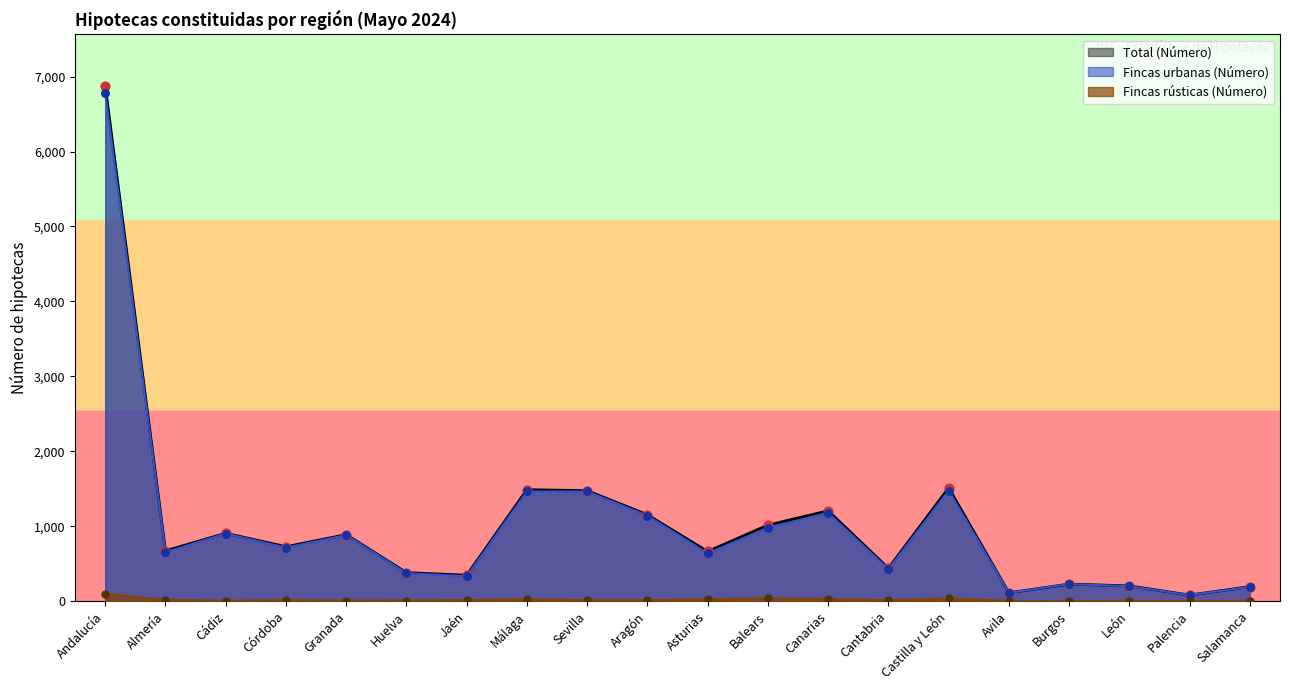

Is the value of Total (Número) at Palencia greater than the value of Fincas rústicas (Número) at Balears?

Yes